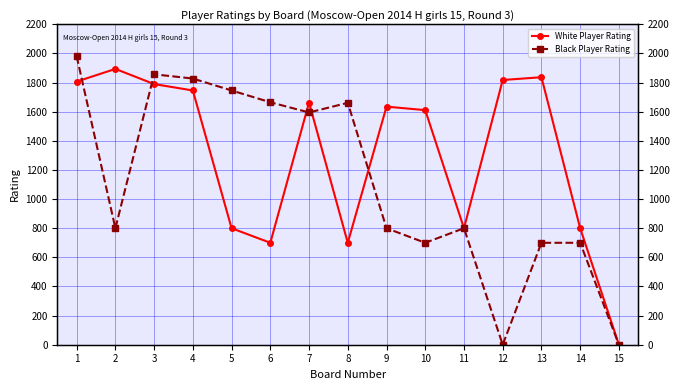

Reading left to right, what are all the values shown in this chart?

White Player Rating: 1=1807	2=1894	3=1790	4=1746	5=800	6=700	7=1663	8=700	9=1635	10=1611	11=800	12=1818	13=1837	14=800	15=0
Black Player Rating: 1=1981	2=800	3=1857	4=1828	5=1746	6=1665	7=1595	8=1661	9=800	10=700	11=800	12=0	13=700	14=700	15=0